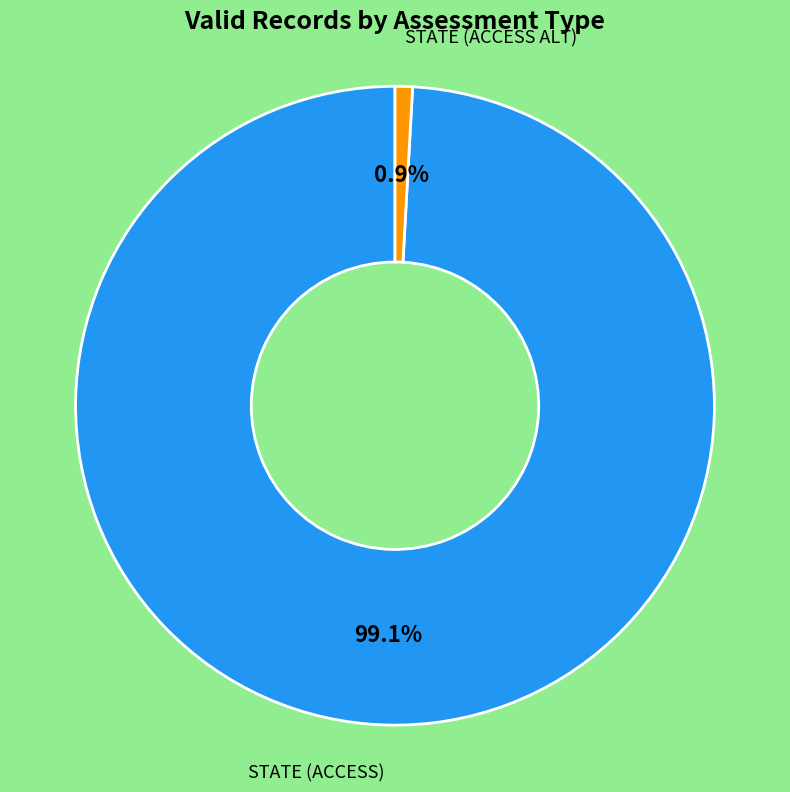

Count the number of slices in the pie.

2